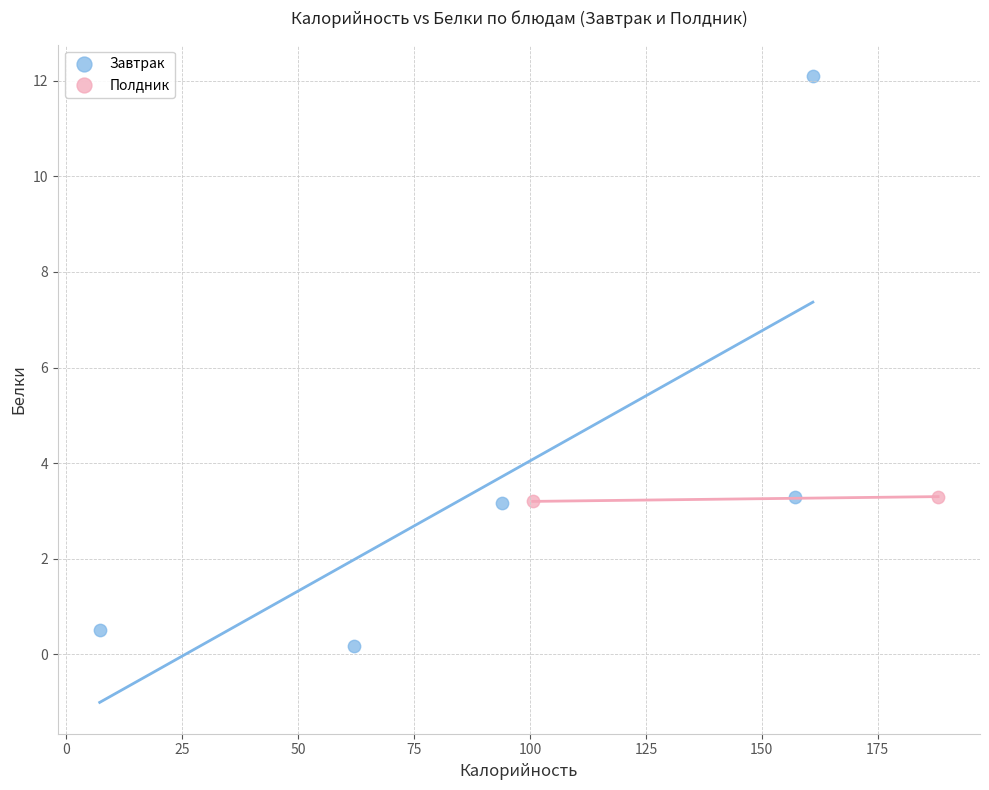

What are all the series names shown in the legend?

Завтрак, Полдник